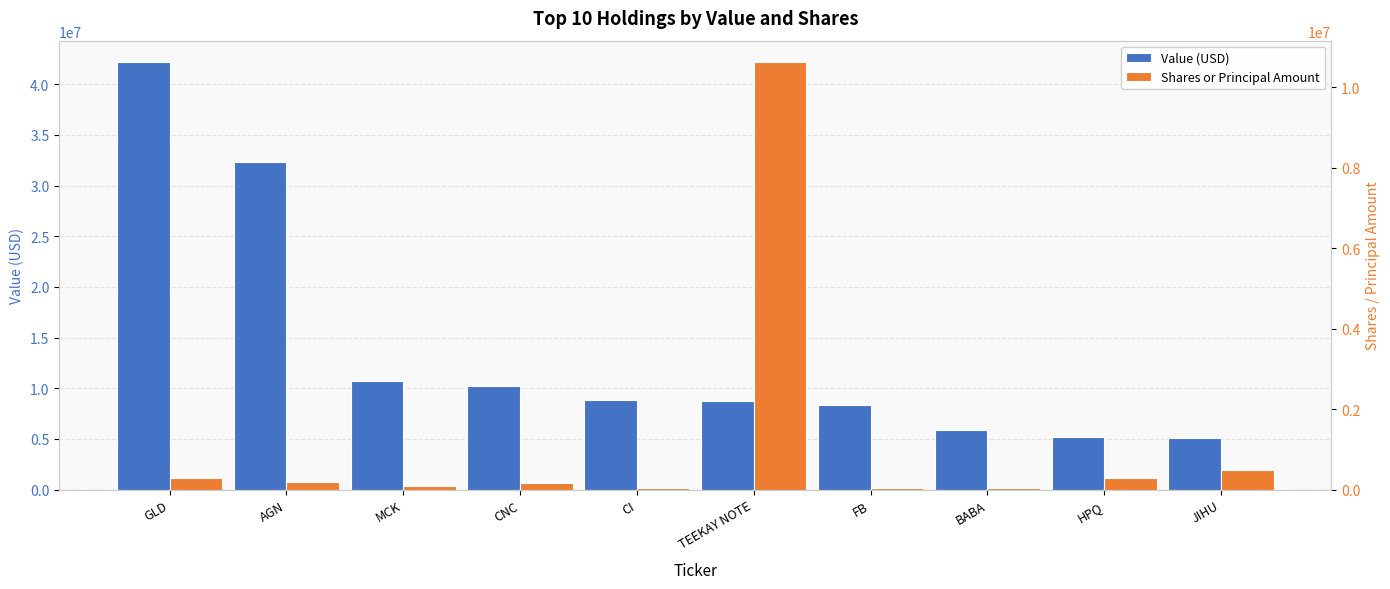

Is the value of Shares or Principal Amount at MCK greater than the value of Value (USD) at FB?

No